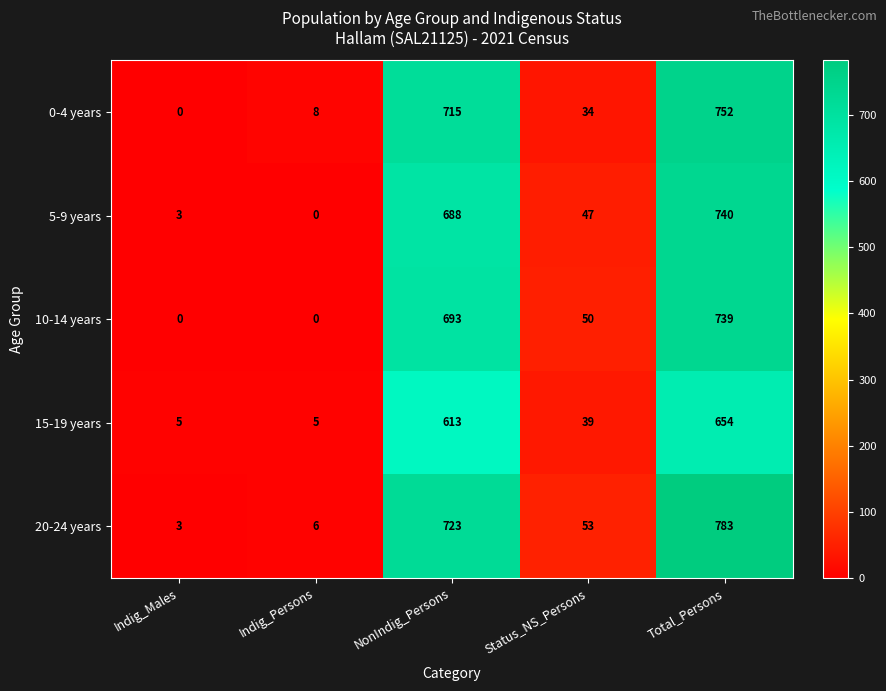

The value of 20-24 years at NonIndig_Persons is 723. True or false?

True